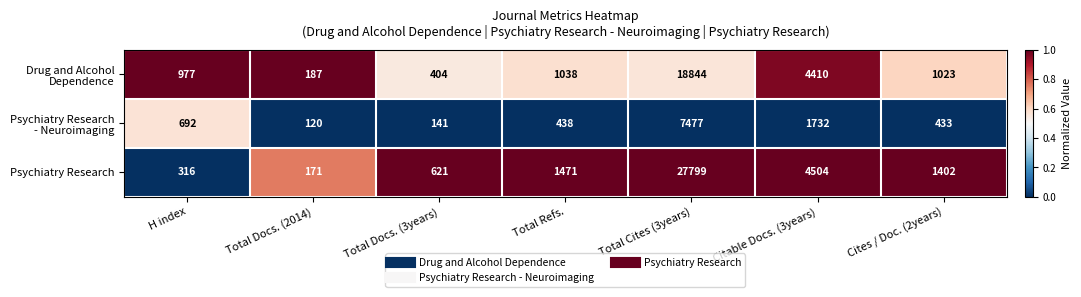

What is the maximum value shown in the chart?

27799